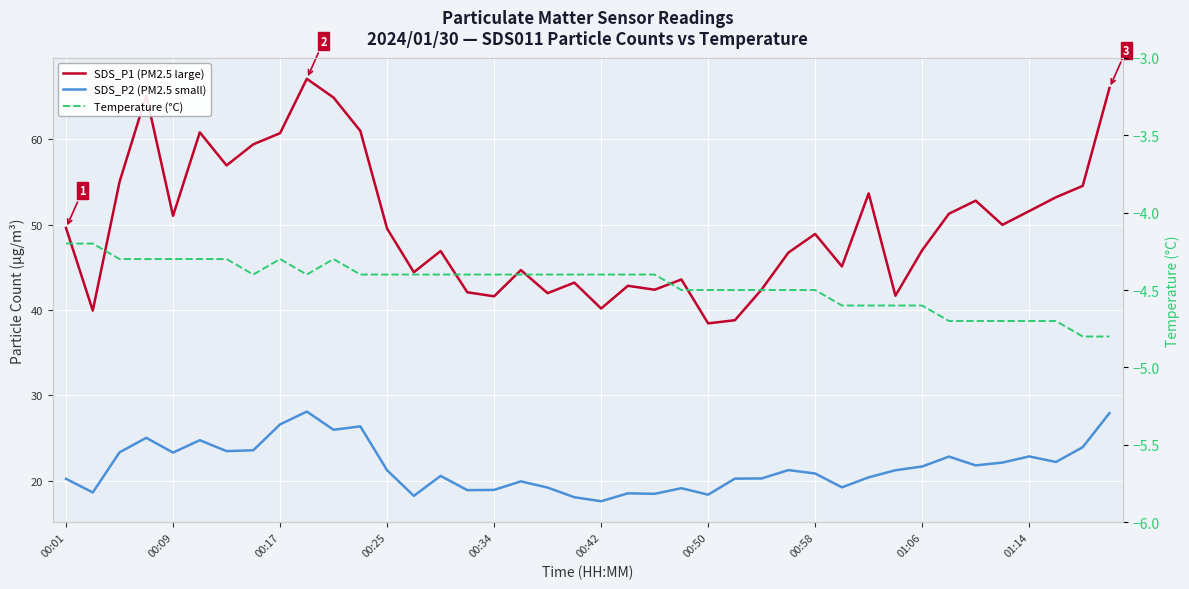

True or false: SDS_P2 (PM2.5 small) has more than 2 interior local peaks.

True